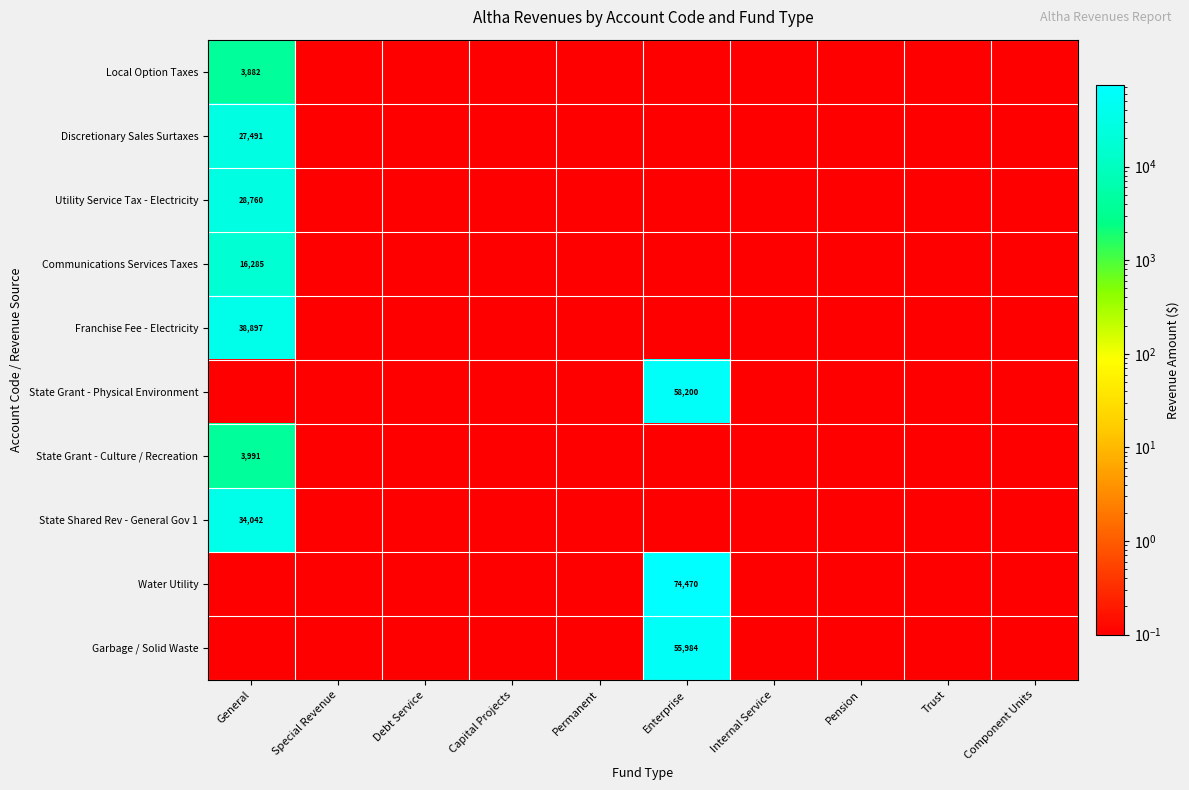

At which category does the chart reach its minimum across all series?

Special Revenue